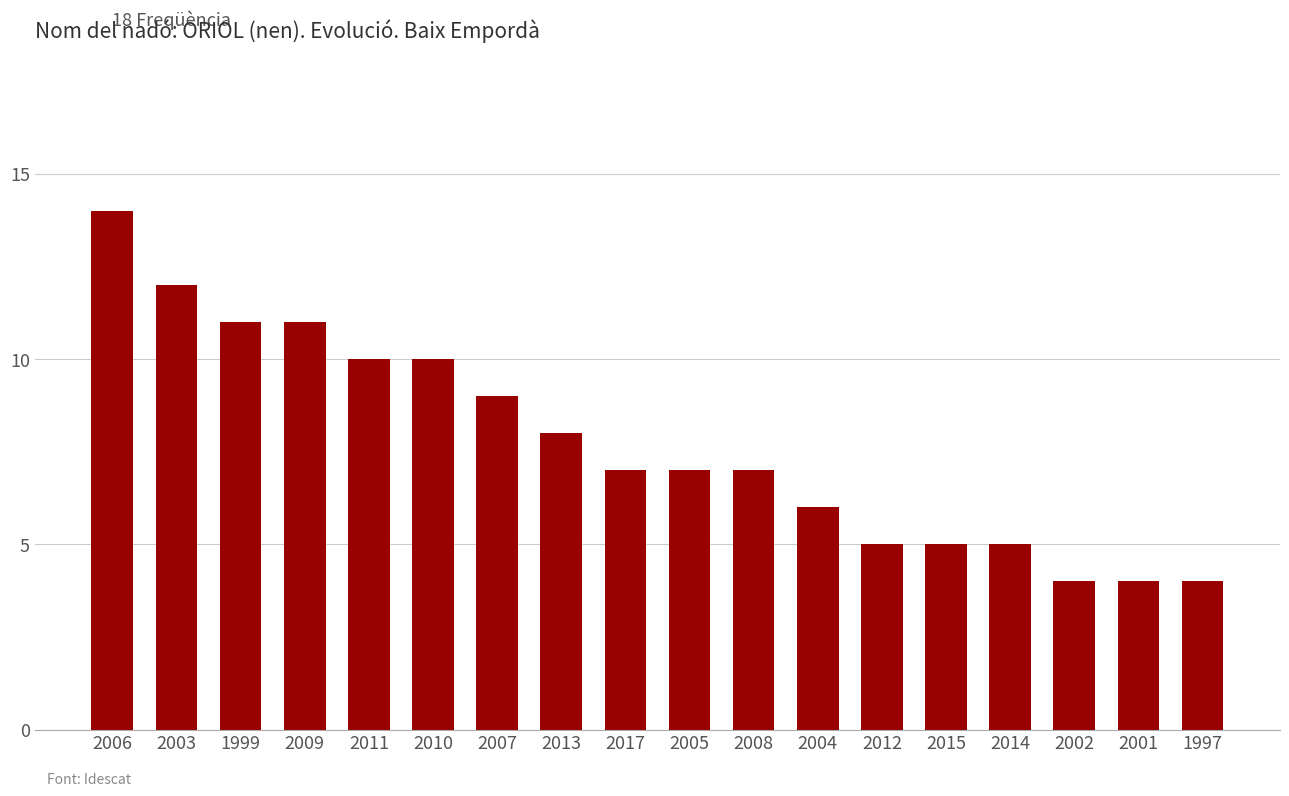

The value at 2001 is 4. True or false?

True